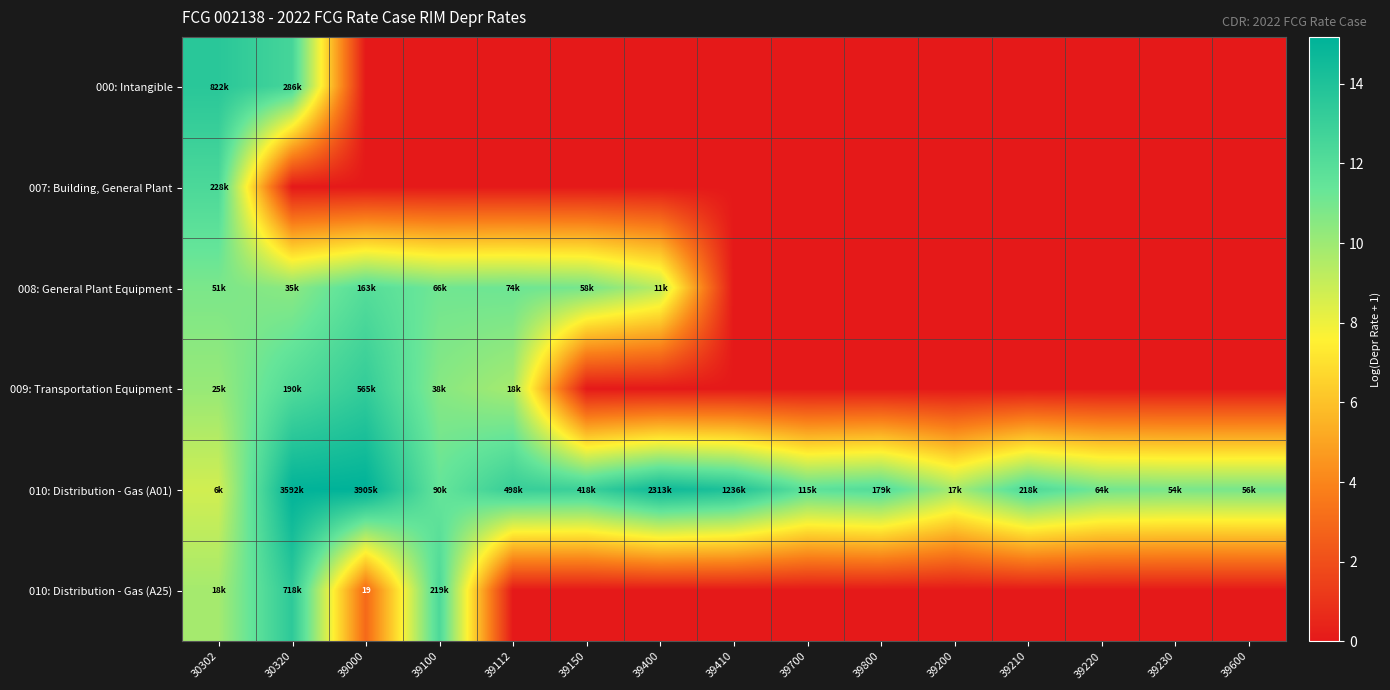

What is the difference between the maximum and minimum values in the 010: Distribution - Gas (A25) series?

13.5